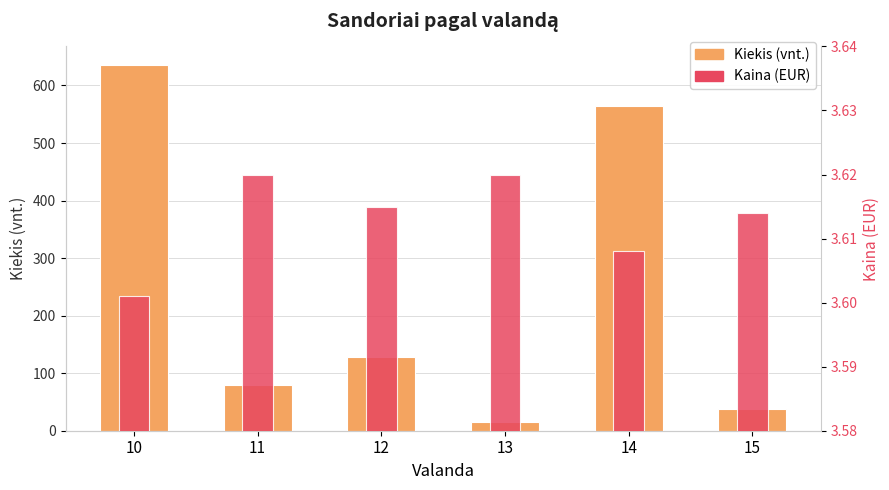

The Kiekis series shows 564.0 at 14. True or false?

True